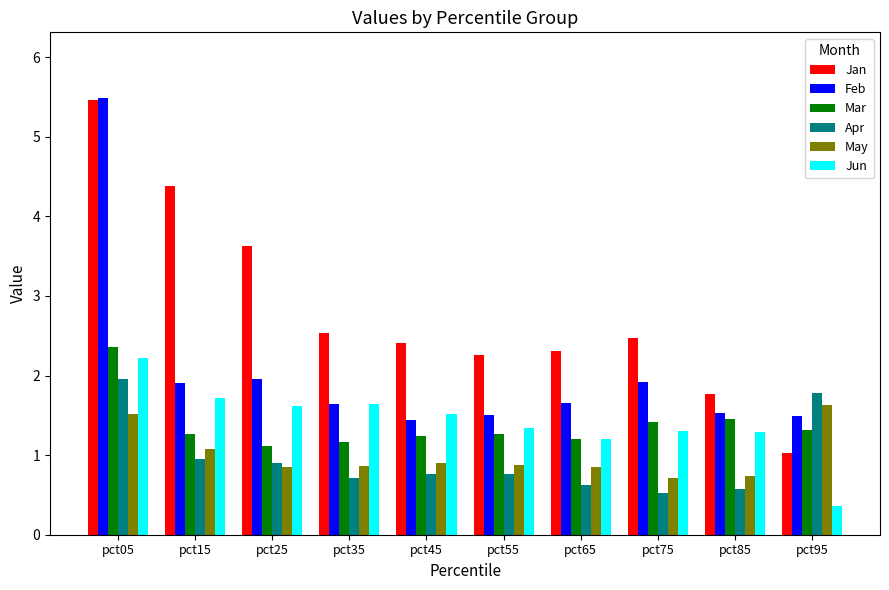

How many bars are there in each group?

6